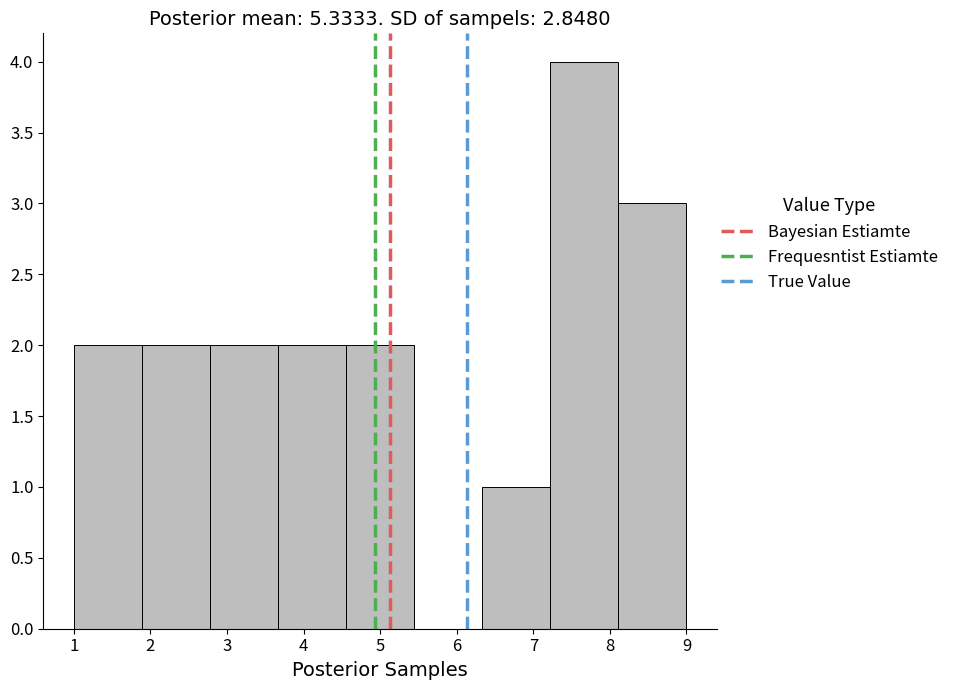

Reading left to right, transcribe this chart: for each bar, give the range it covers on the x-axis and its height. Neither the bar edges nor the heights are printed on the chart, so give them approximately, as read against the axes.

1.0 to 1.9: 2
1.9 to 2.8: 2
2.8 to 3.7: 2
3.7 to 4.6: 2
4.6 to 5.4: 2
5.4 to 6.3: 0
6.3 to 7.2: 1
7.2 to 8.1: 4
8.1 to 9.0: 3